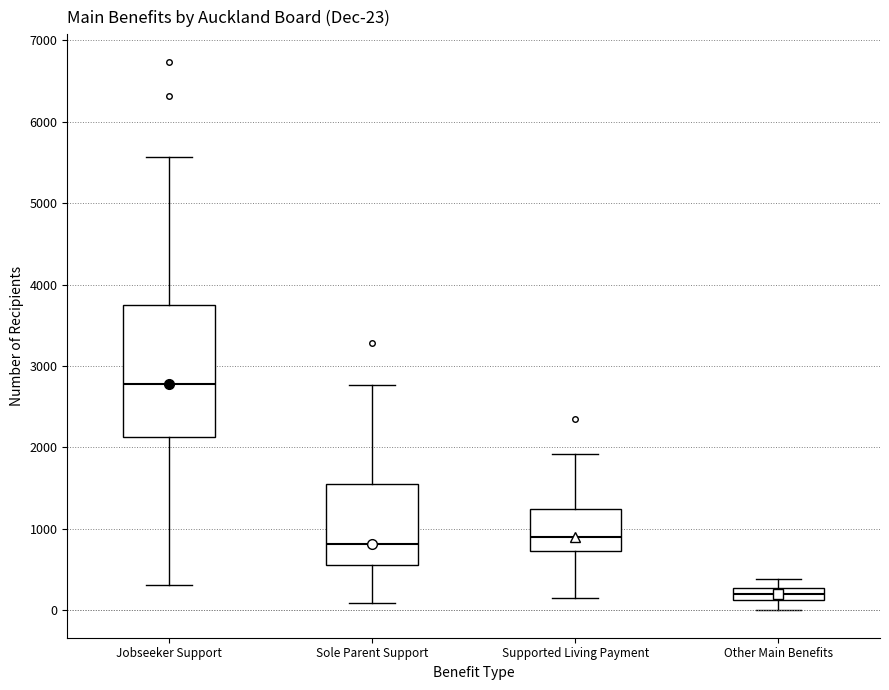

Which box is the tallest, from its lower edge to its upper edge?

Jobseeker Support